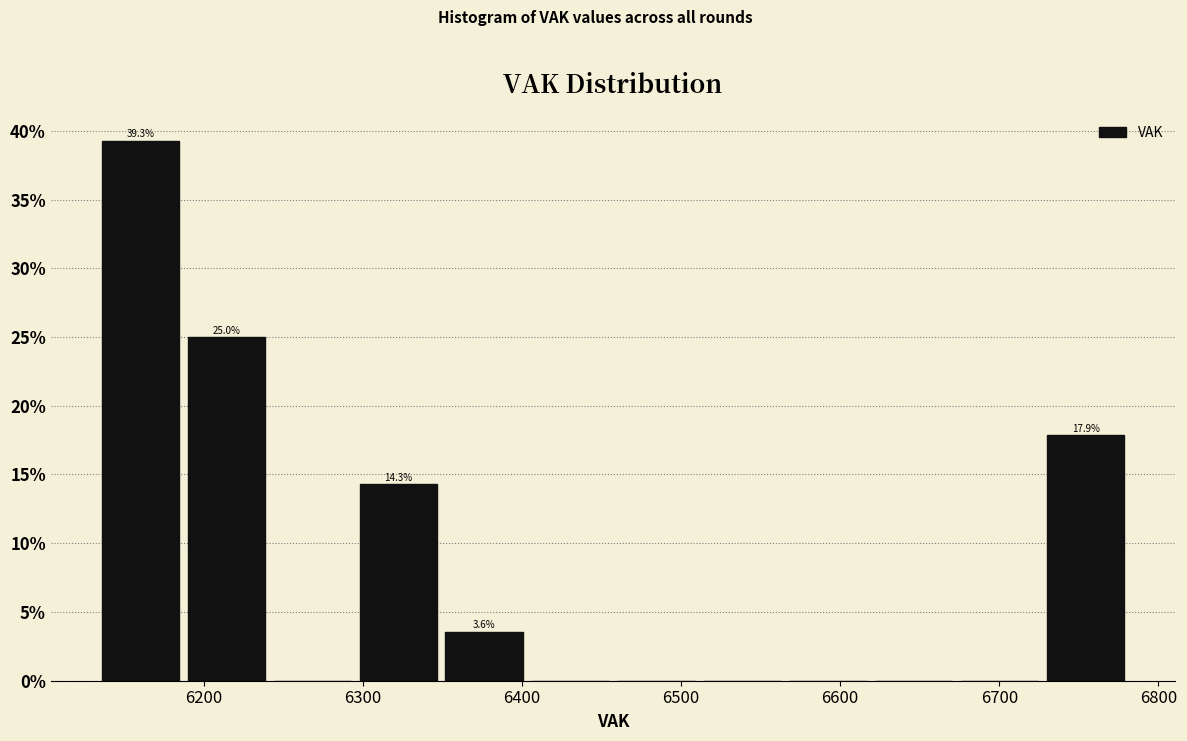

Over which range of the x-axis is the bar tallest?

6136 to 6190